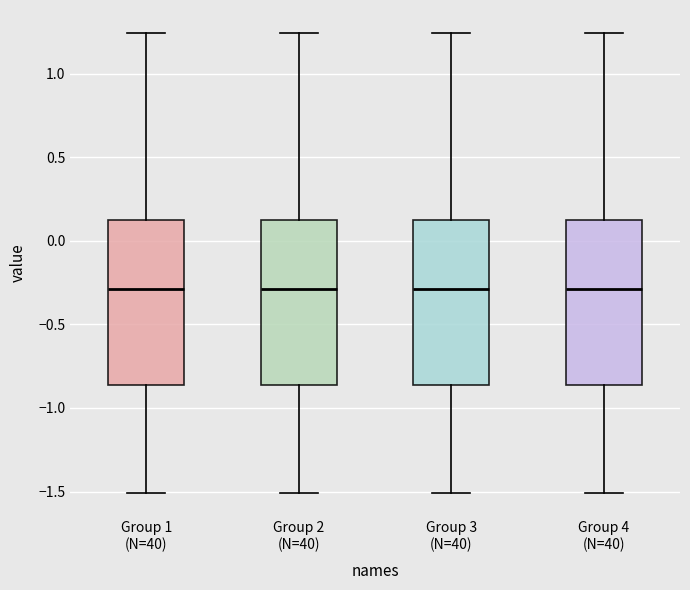

Where is the lower edge of the box for Group 2 (N=40) on the y-axis? The values are not printed on the chart, so give them approximately, as read against the axis.

-0.85